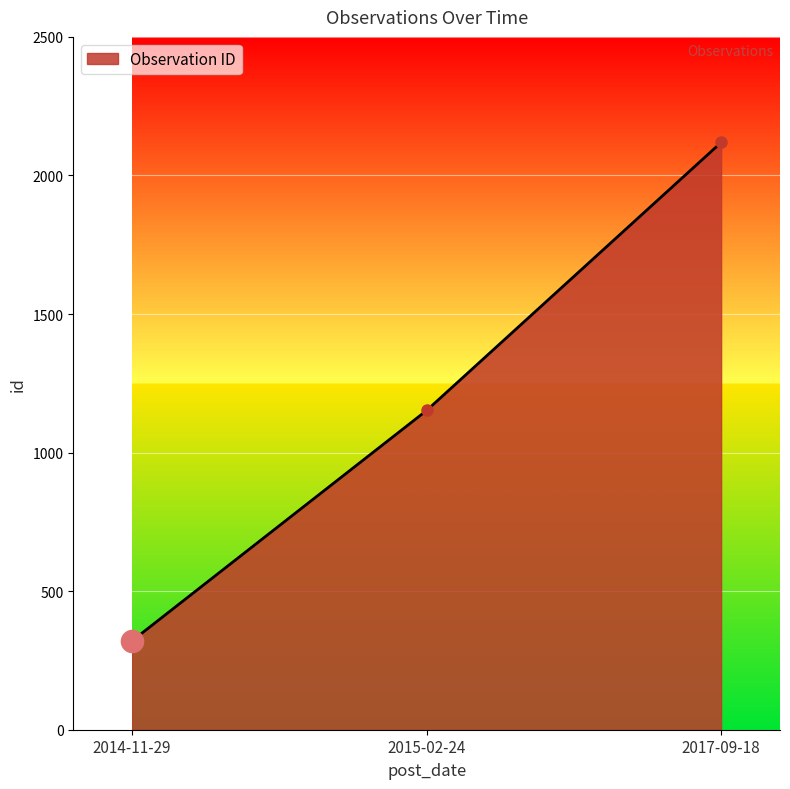

What is the greatest value displayed?

2119